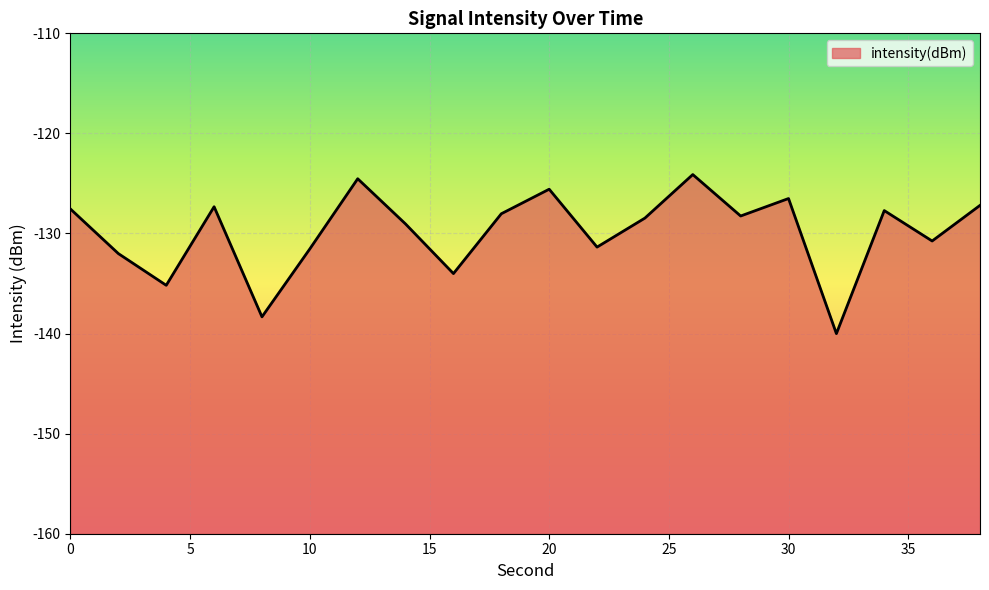

What is the value of the 11th point from the left?

-125.6